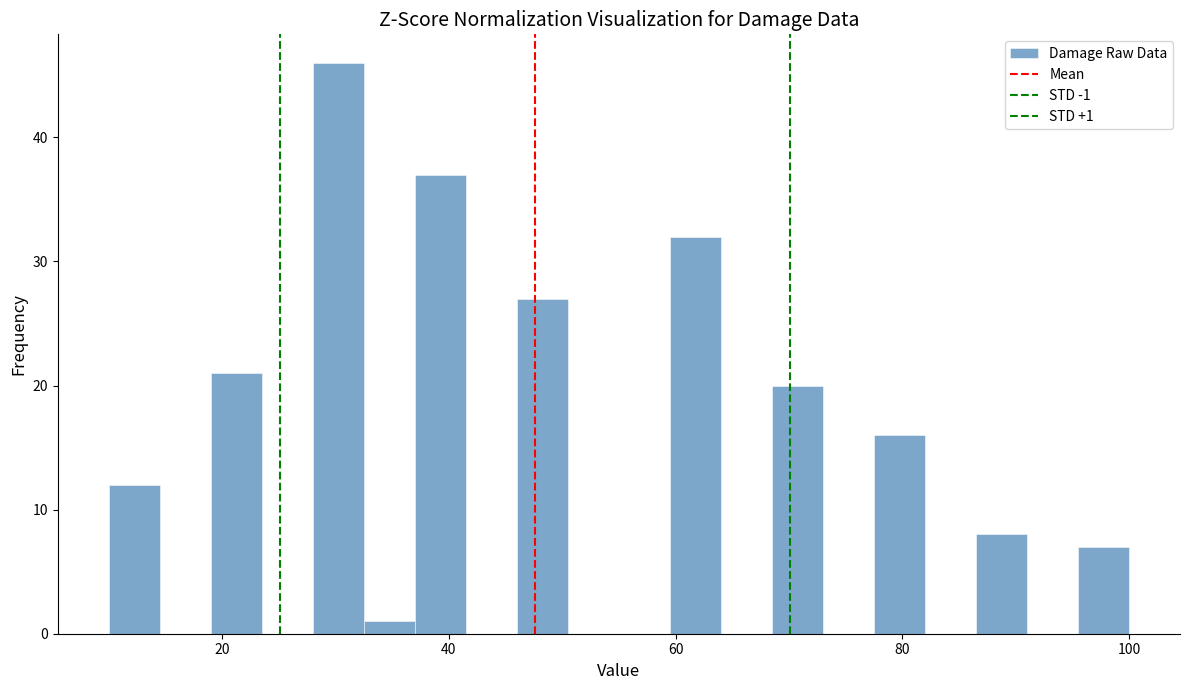

Around what value on the x-axis is the tallest bar? Give the approximate position of its centre, as read against the axis.

30